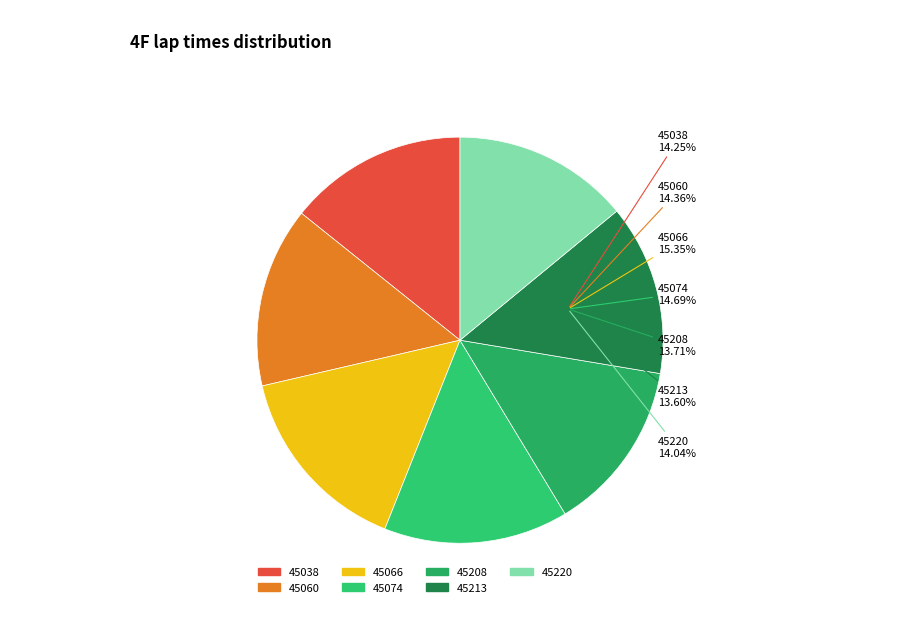

How many segments does this pie chart have?

7